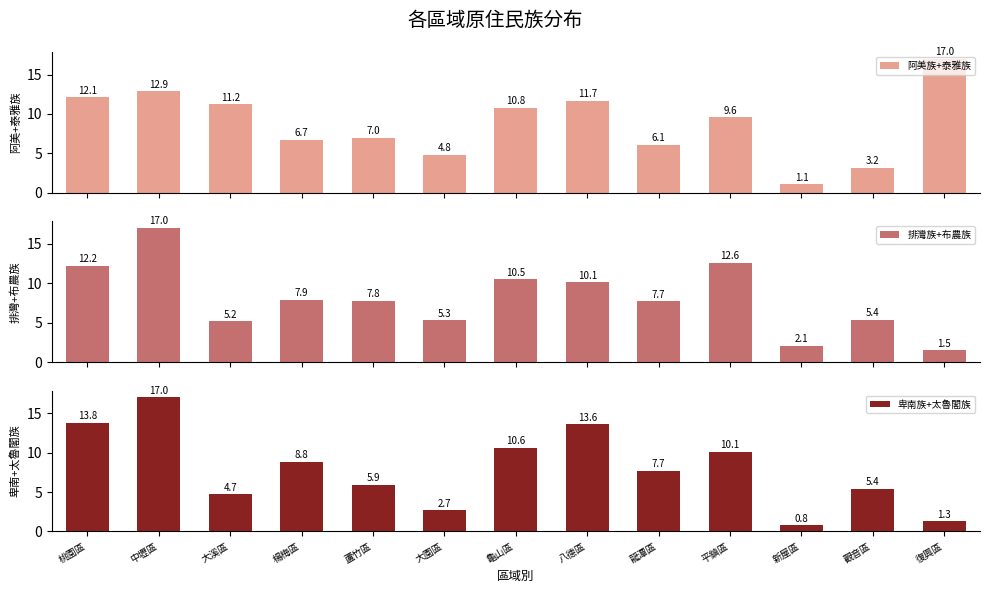

What is the average value of the 卑南族+太魯閣族 series?

7.9